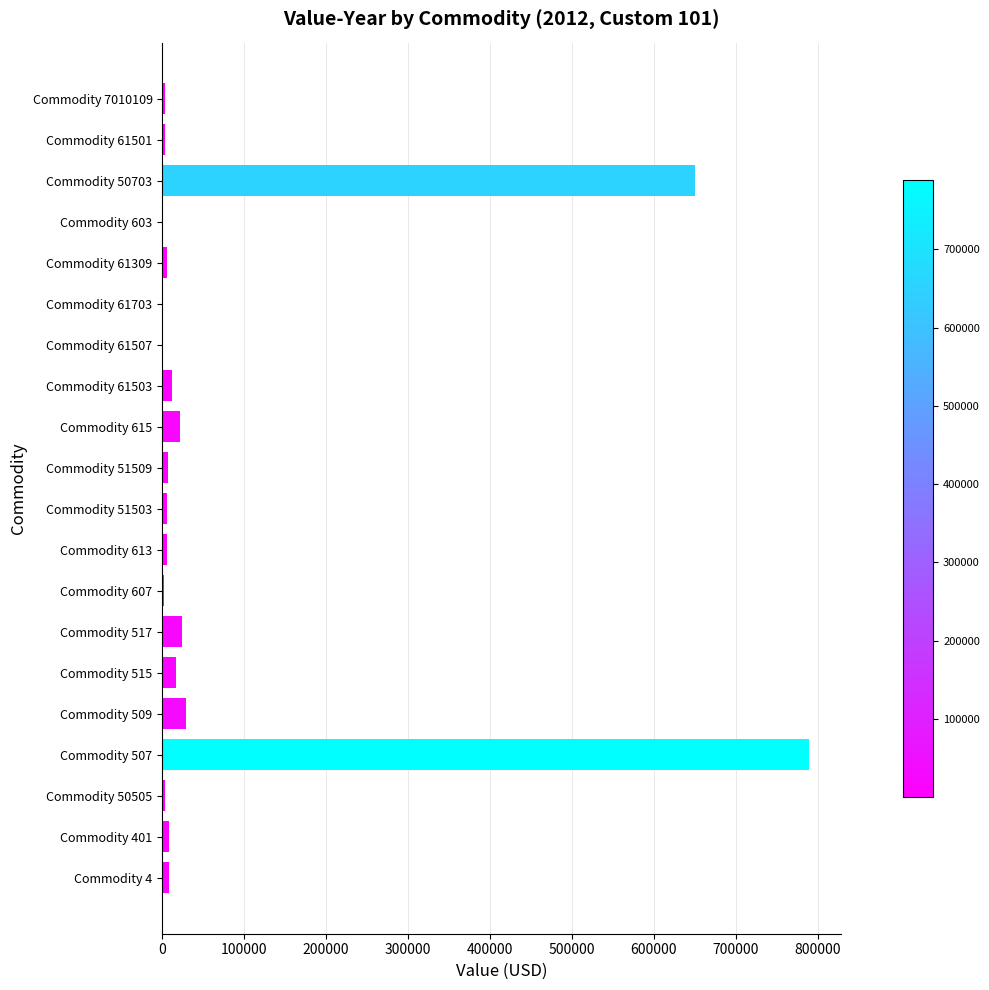

The value at Commodity 517 is 23739. True or false?

True